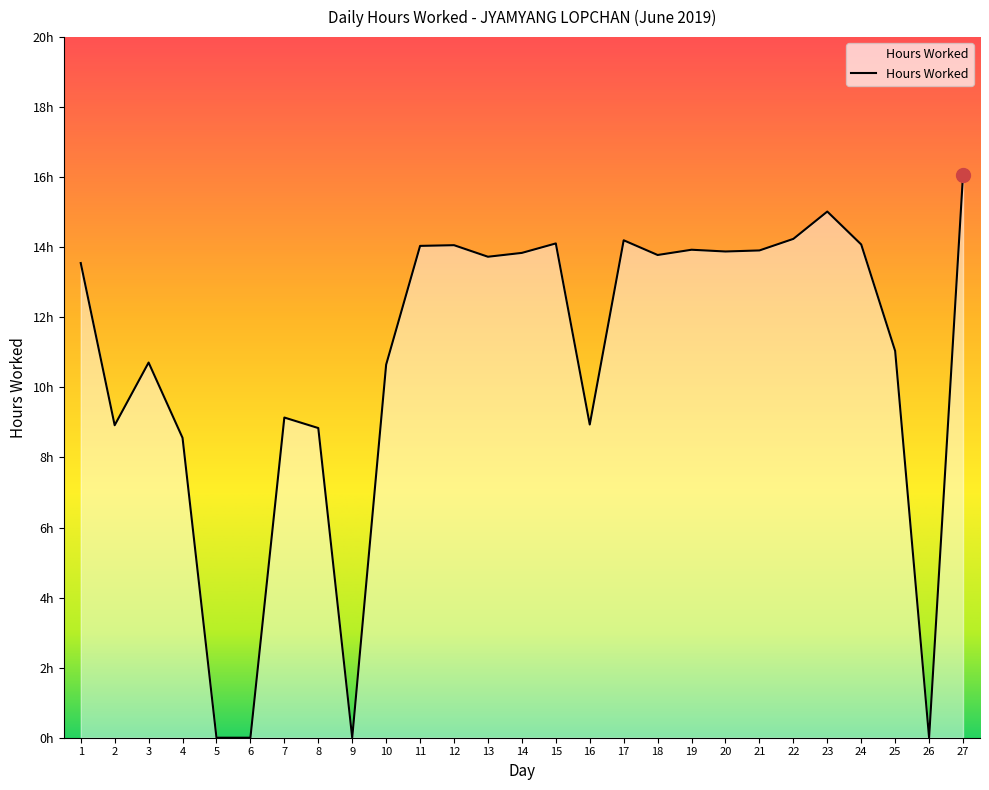

List the labels in order of value, largest first.

27, 23, 22, 17, 15, 24, 12, 11, 19, 21, 20, 14, 18, 13, 1, 25, 3, 10, 7, 16, 2, 8, 4, 5, 6, 9, 26